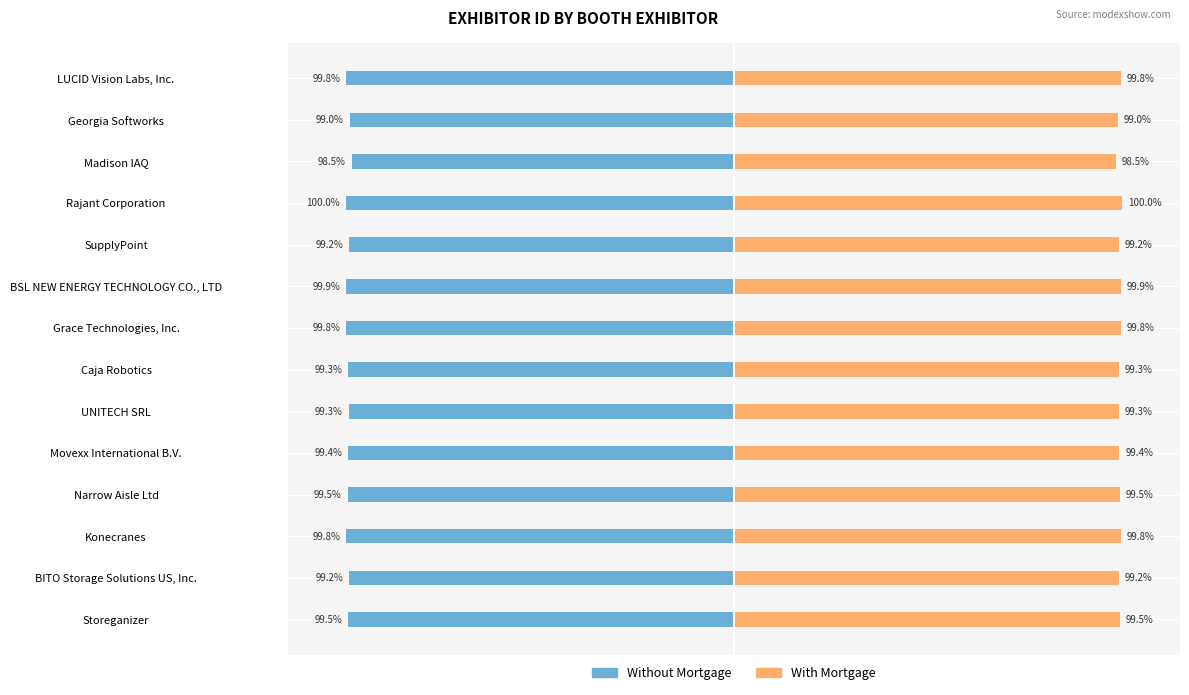

How many series are shown in this chart?

2